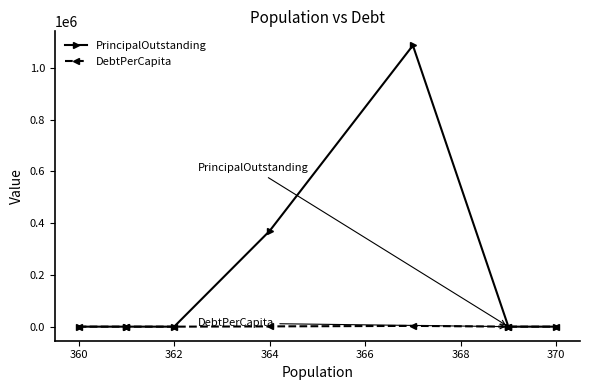

How many values in DebtPerCapita are above zero?

2